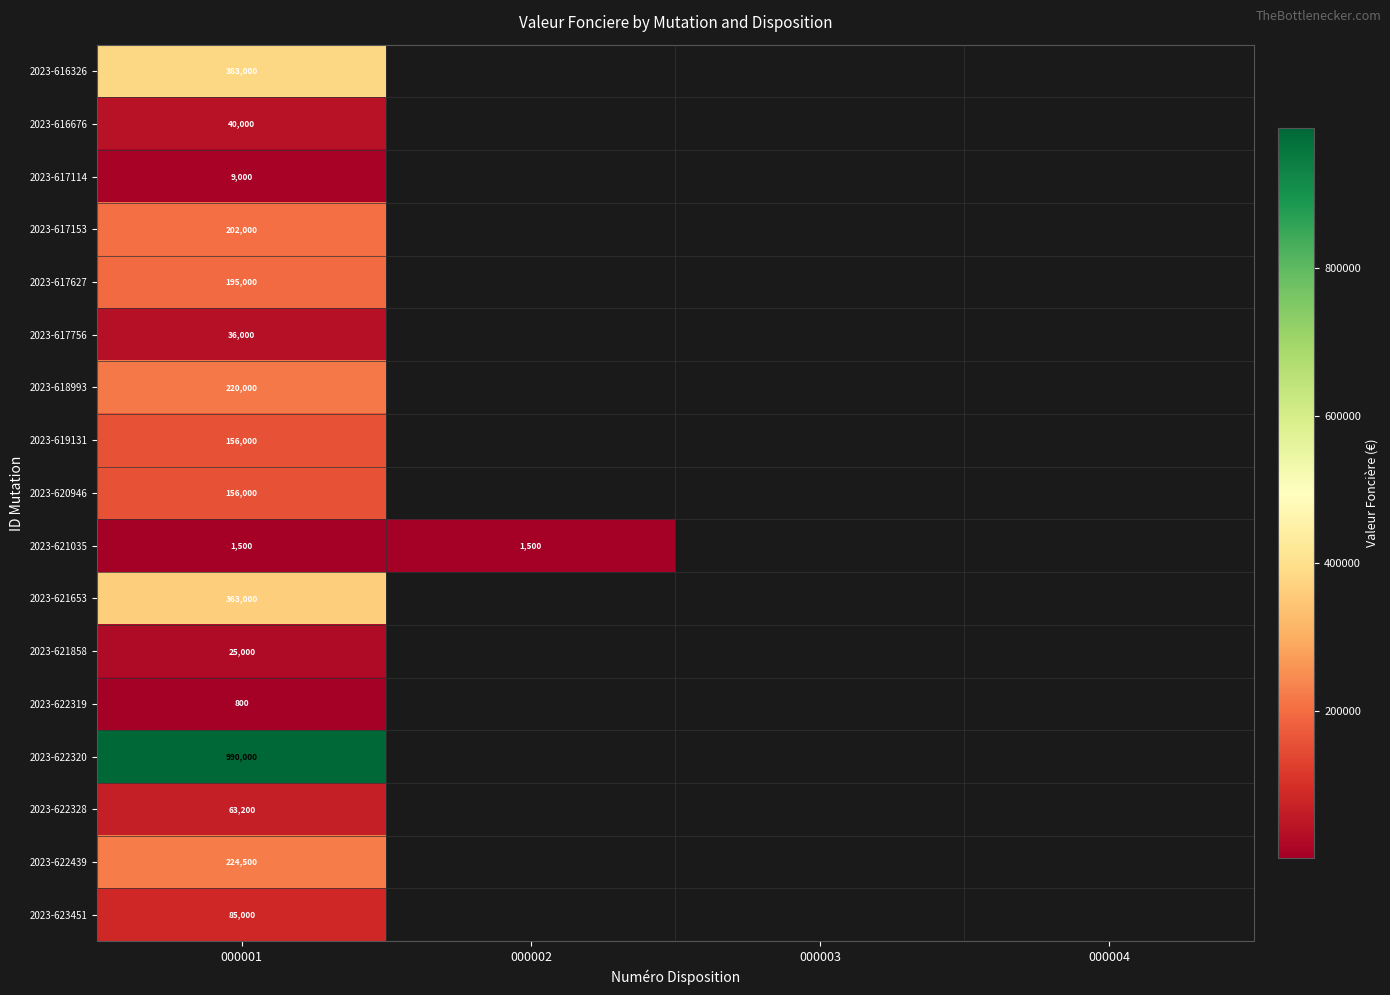

The 2023-621035 series shows 2089 at 000001. True or false?

False